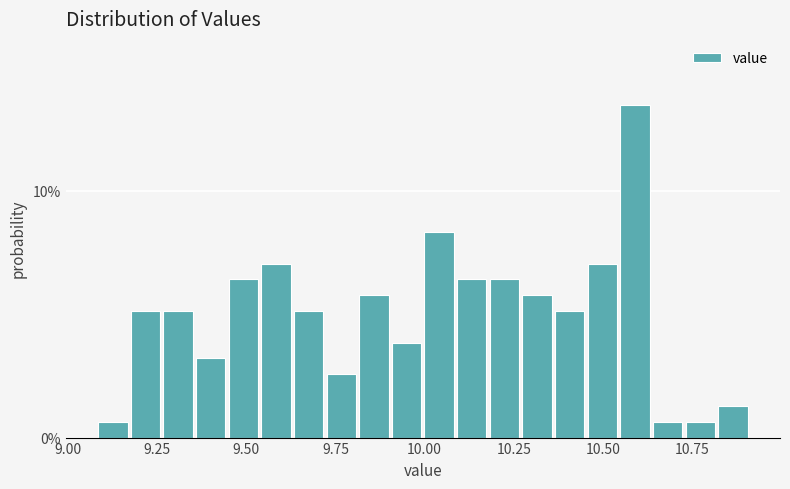

Around what value on the x-axis is the tallest bar? Give the approximate position of its centre, as read against the axis.

10.60